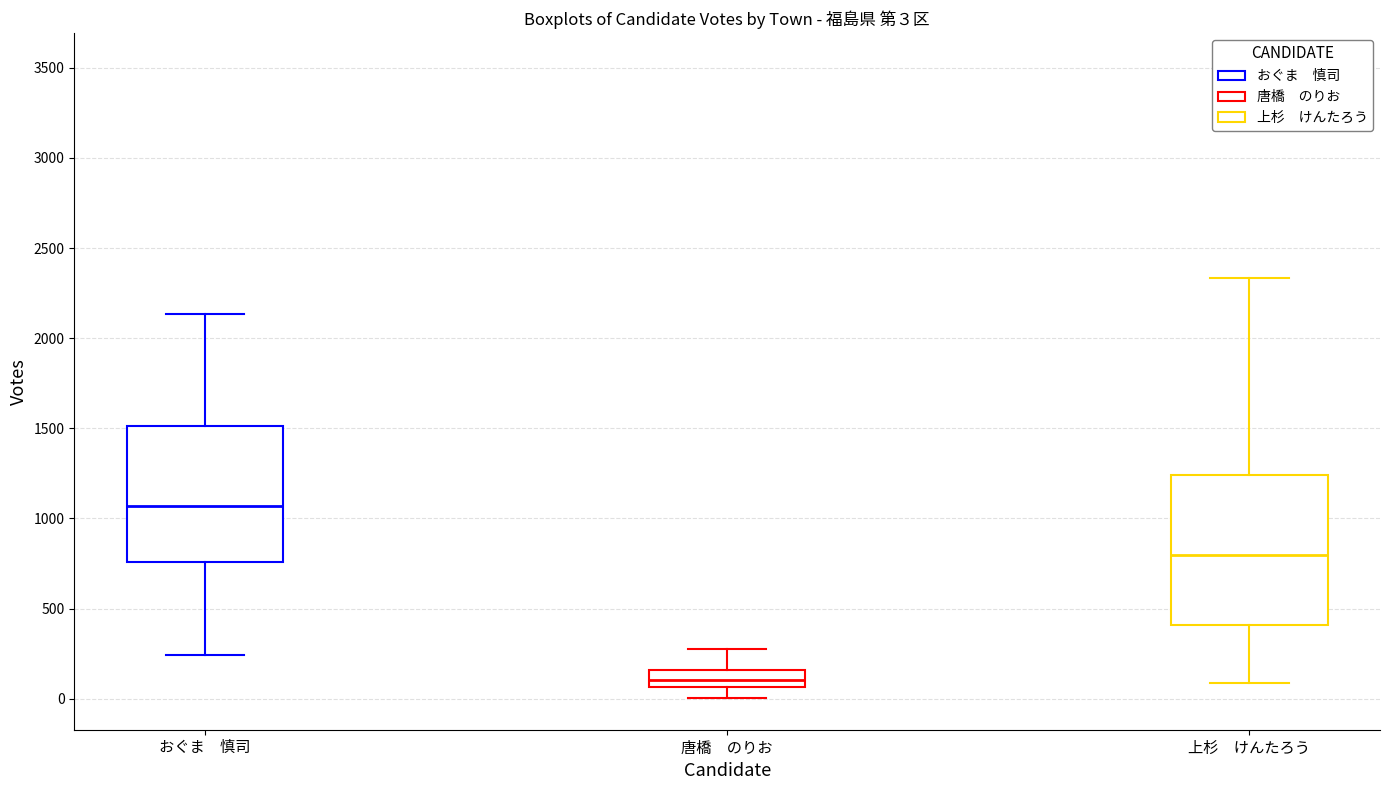

Which box's median line is the lowest?

唐橋 のりお